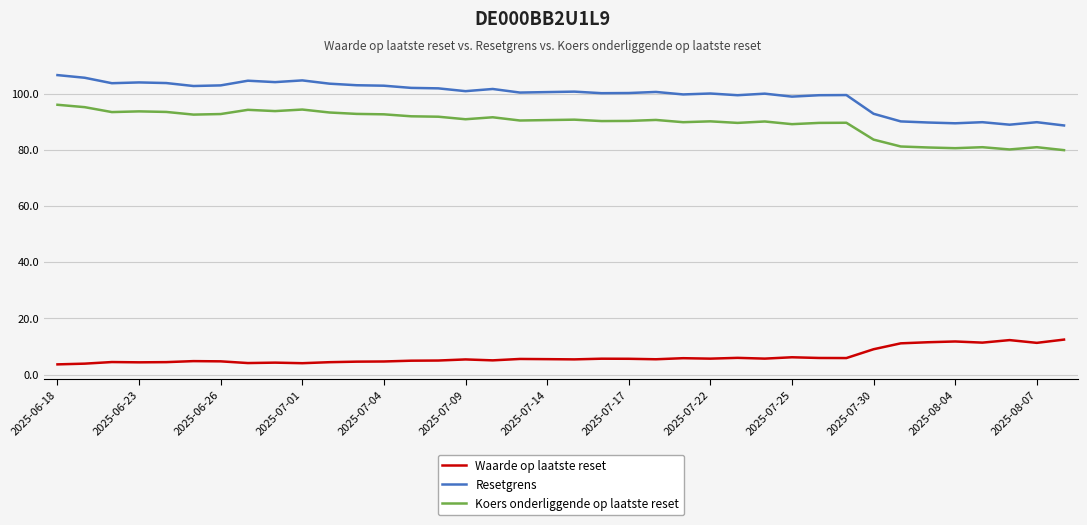

What is the difference between the maximum and minimum values in the Waarde op laatste reset series?

8.8